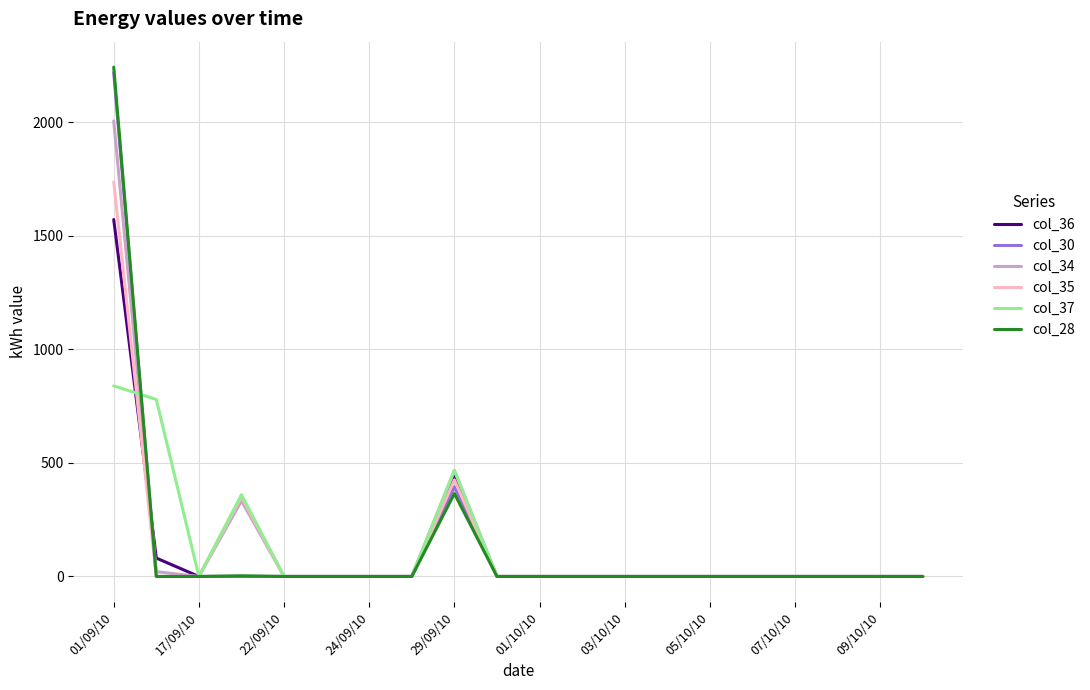

Which series has the largest range (max minus min)?

col_28